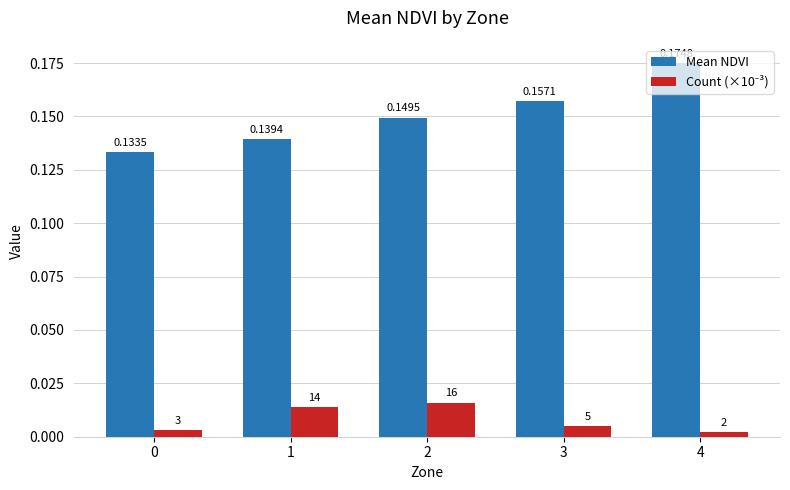

Which series changed the most between 0 and 3?

Mean NDVI